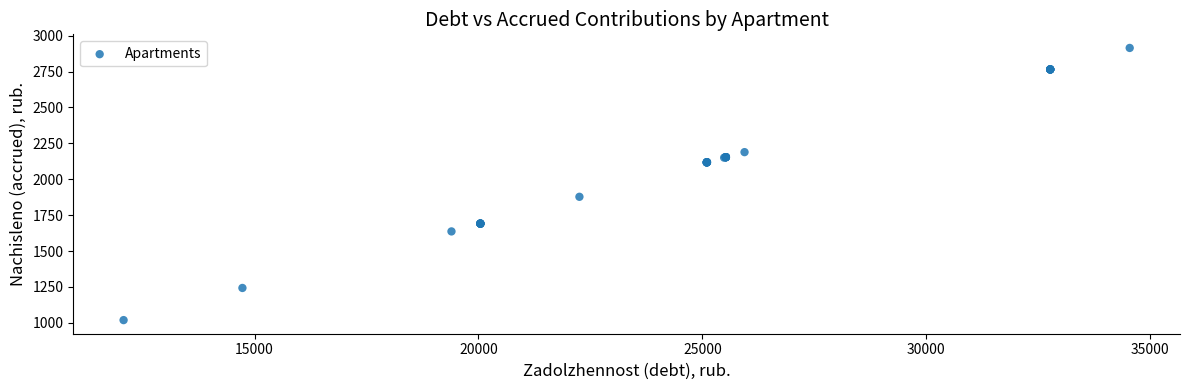

What Y value in the scatter plot is closest to 1966?

1877.7